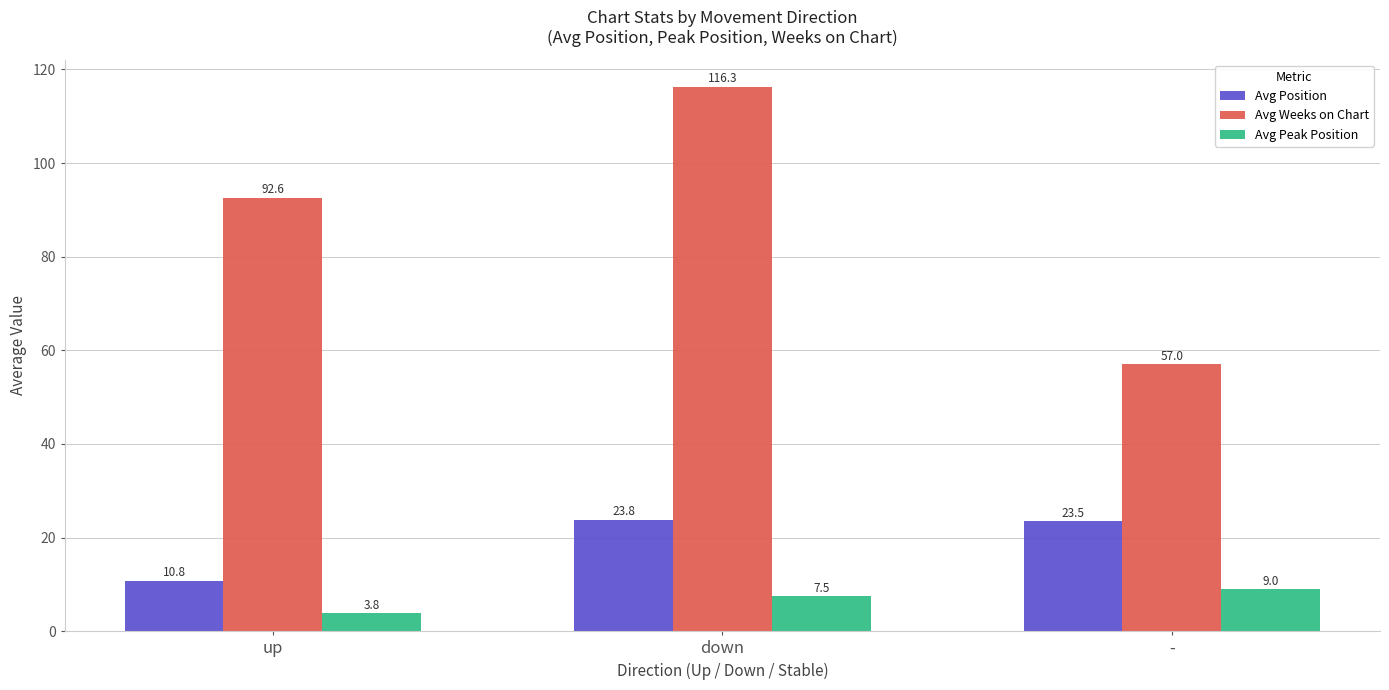

The value of Avg Weeks on Chart at - is 25.8. True or false?

False